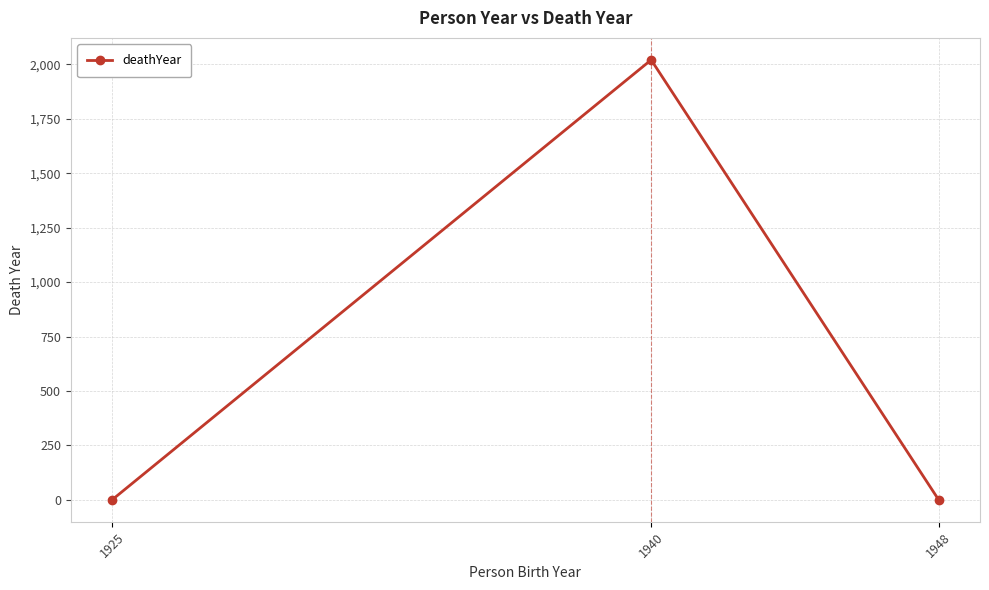

Reading left to right, transcribe all the data shown in this chart.

1925=0	1940=2021	1948=0